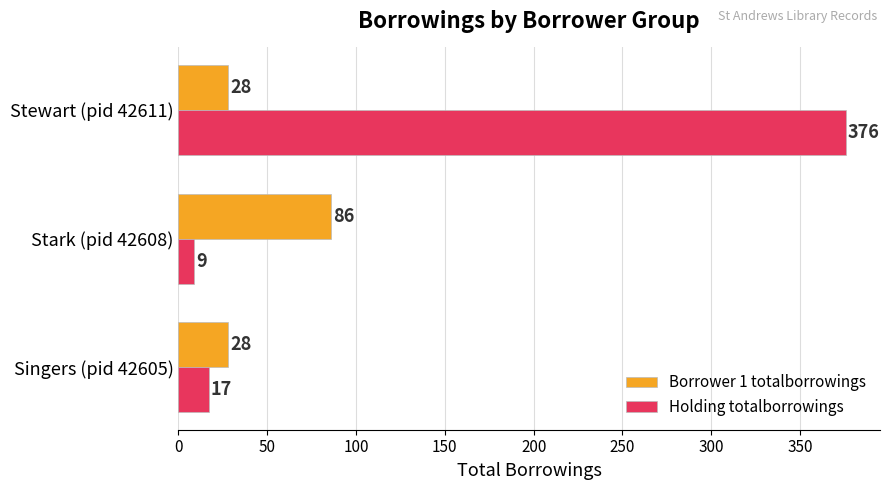

Rank the categories by Holding totalborrowings value from highest to lowest.

Stewart (pid 42611), Singers (pid 42605), Stark (pid 42608)